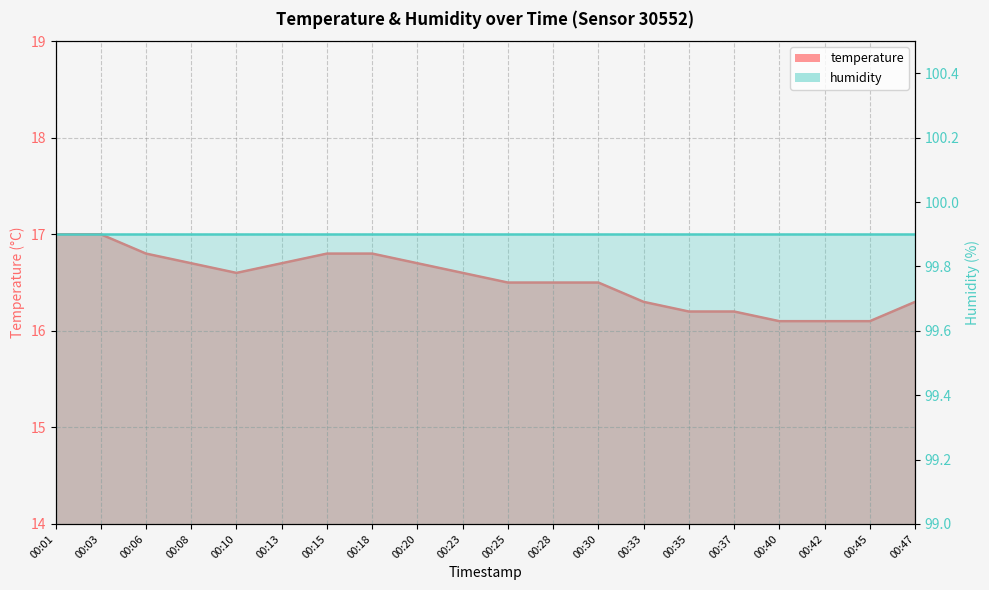

What is the maximum value shown in the chart?

17.0